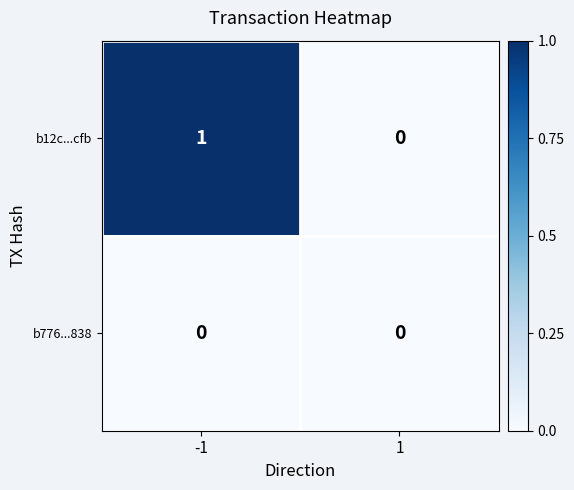

Between -1 and 1, which series saw the biggest shift?

b12c...cfb